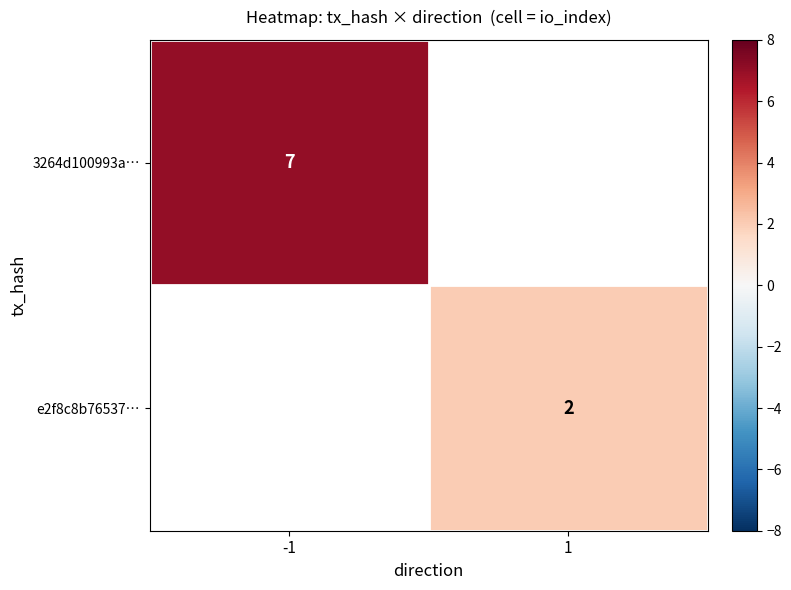

The e2f8c8b76537… series shows 2 at 1. True or false?

True